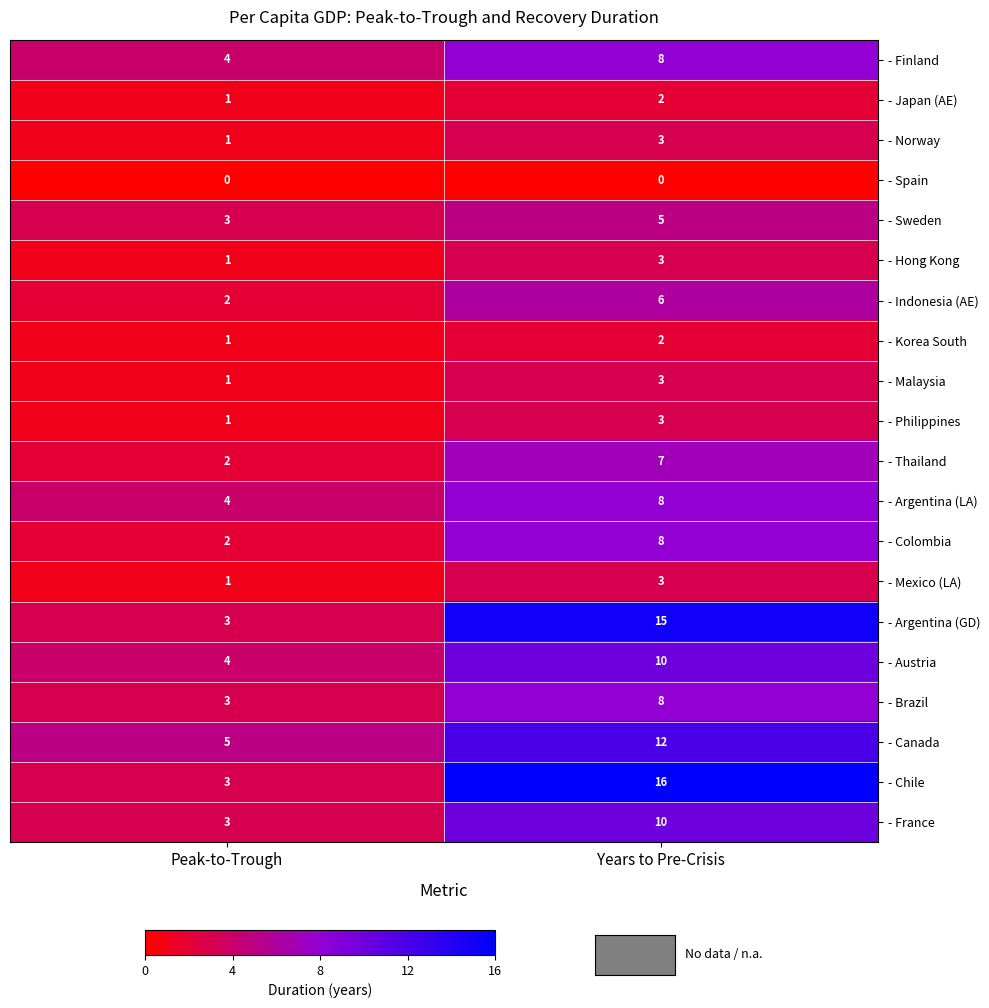

True or false: - Brazil has a value of 3 at Peak-to-Trough.

True